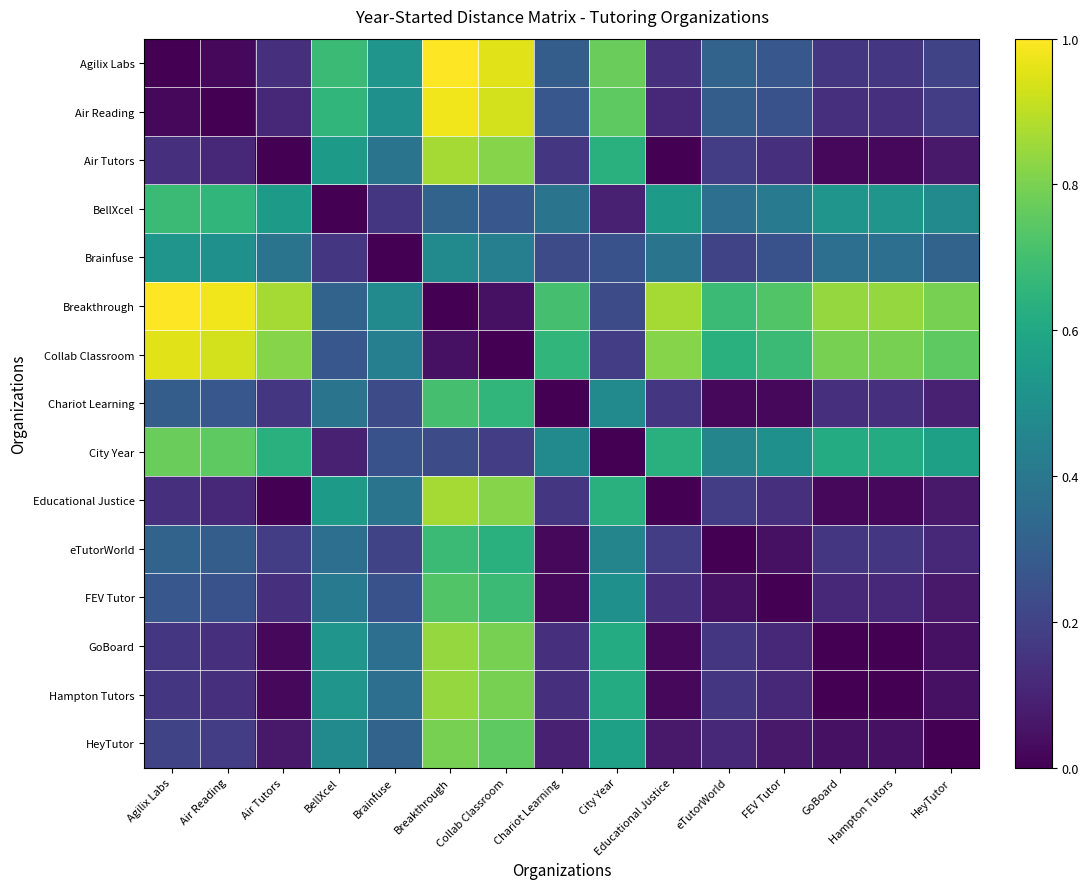

Which series has the largest total across all categories?

Breakthrough